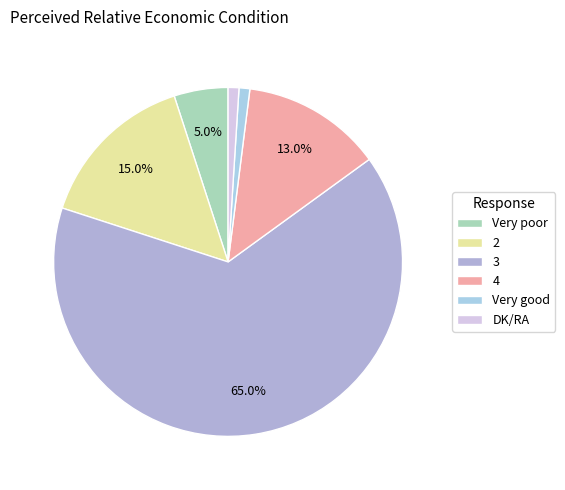

To the nearest percent, what is the difference between the largest and smallest slice percentages?

64%